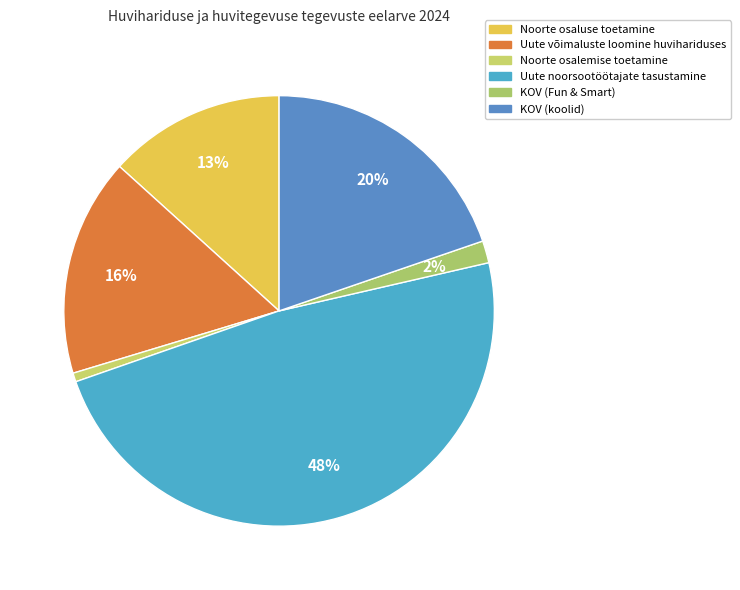

Which slice is the largest?

Uute noorsootöötajate tasustamine